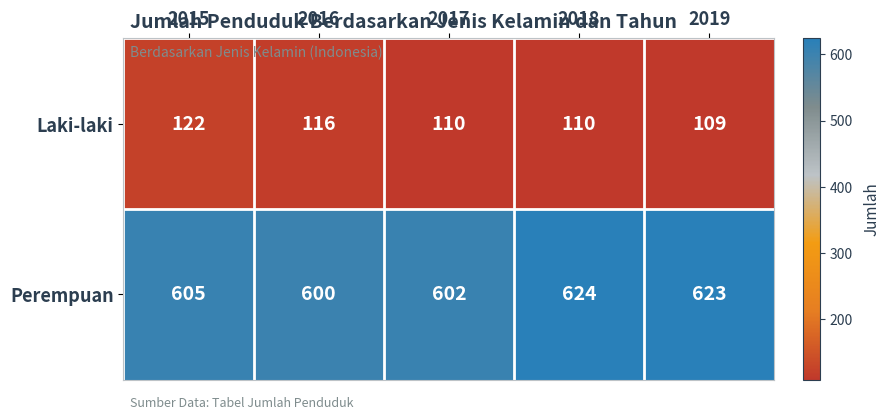

Which category has the lowest value across all series?

2019